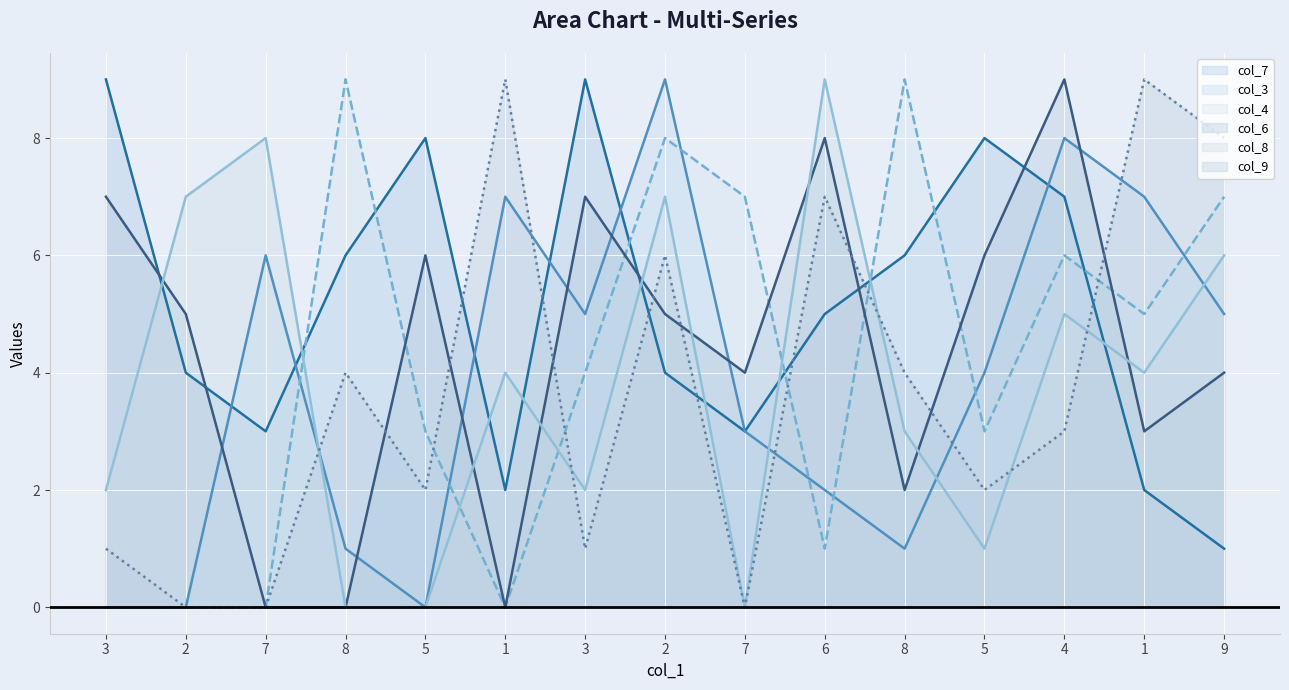

What are all the series names shown in the legend?

col_7, col_3, col_4, col_6, col_8, col_9